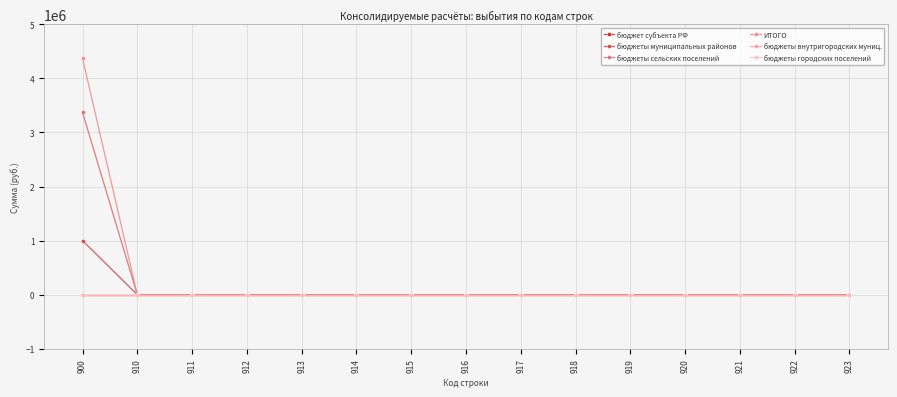

Does the chart have visible grid lines?

Yes